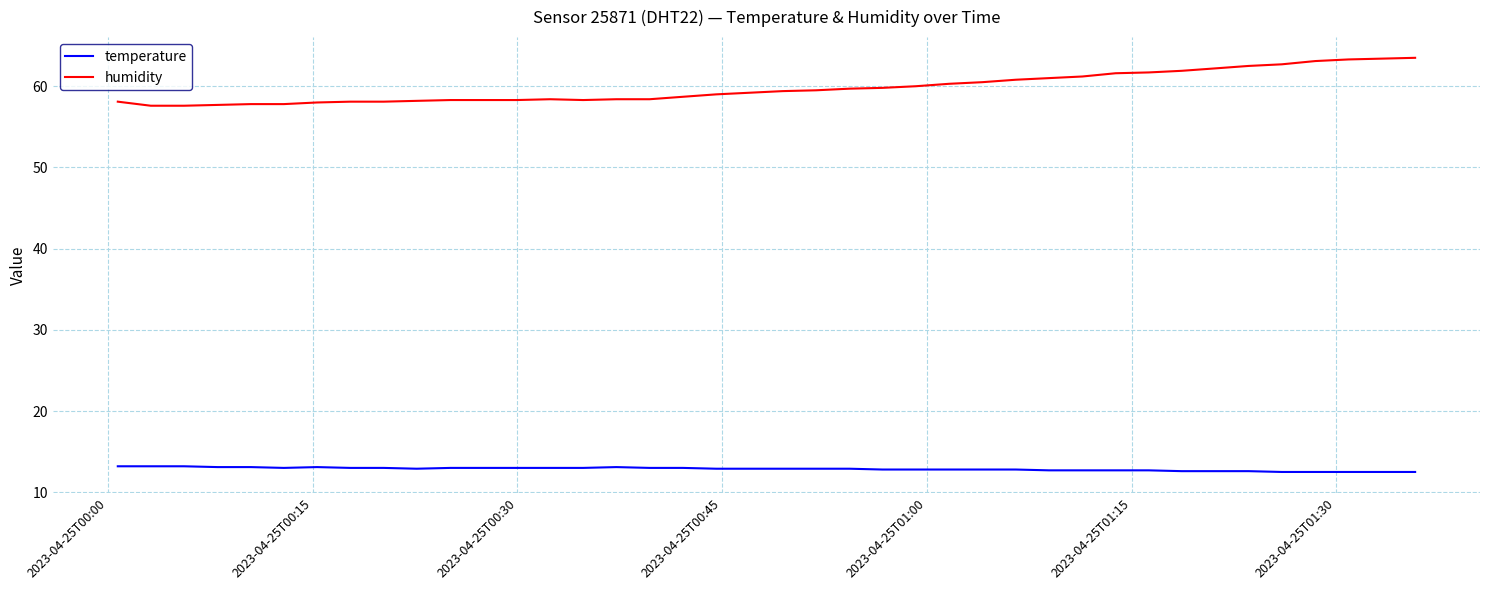

Which series has the widest spread of values?

humidity